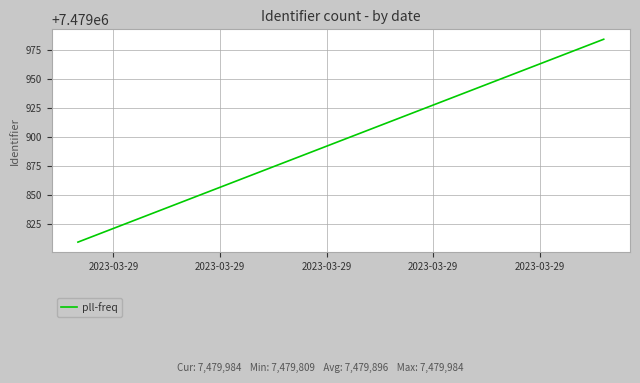

True or false: the data shows 1534639 at 2023-03-29.

False